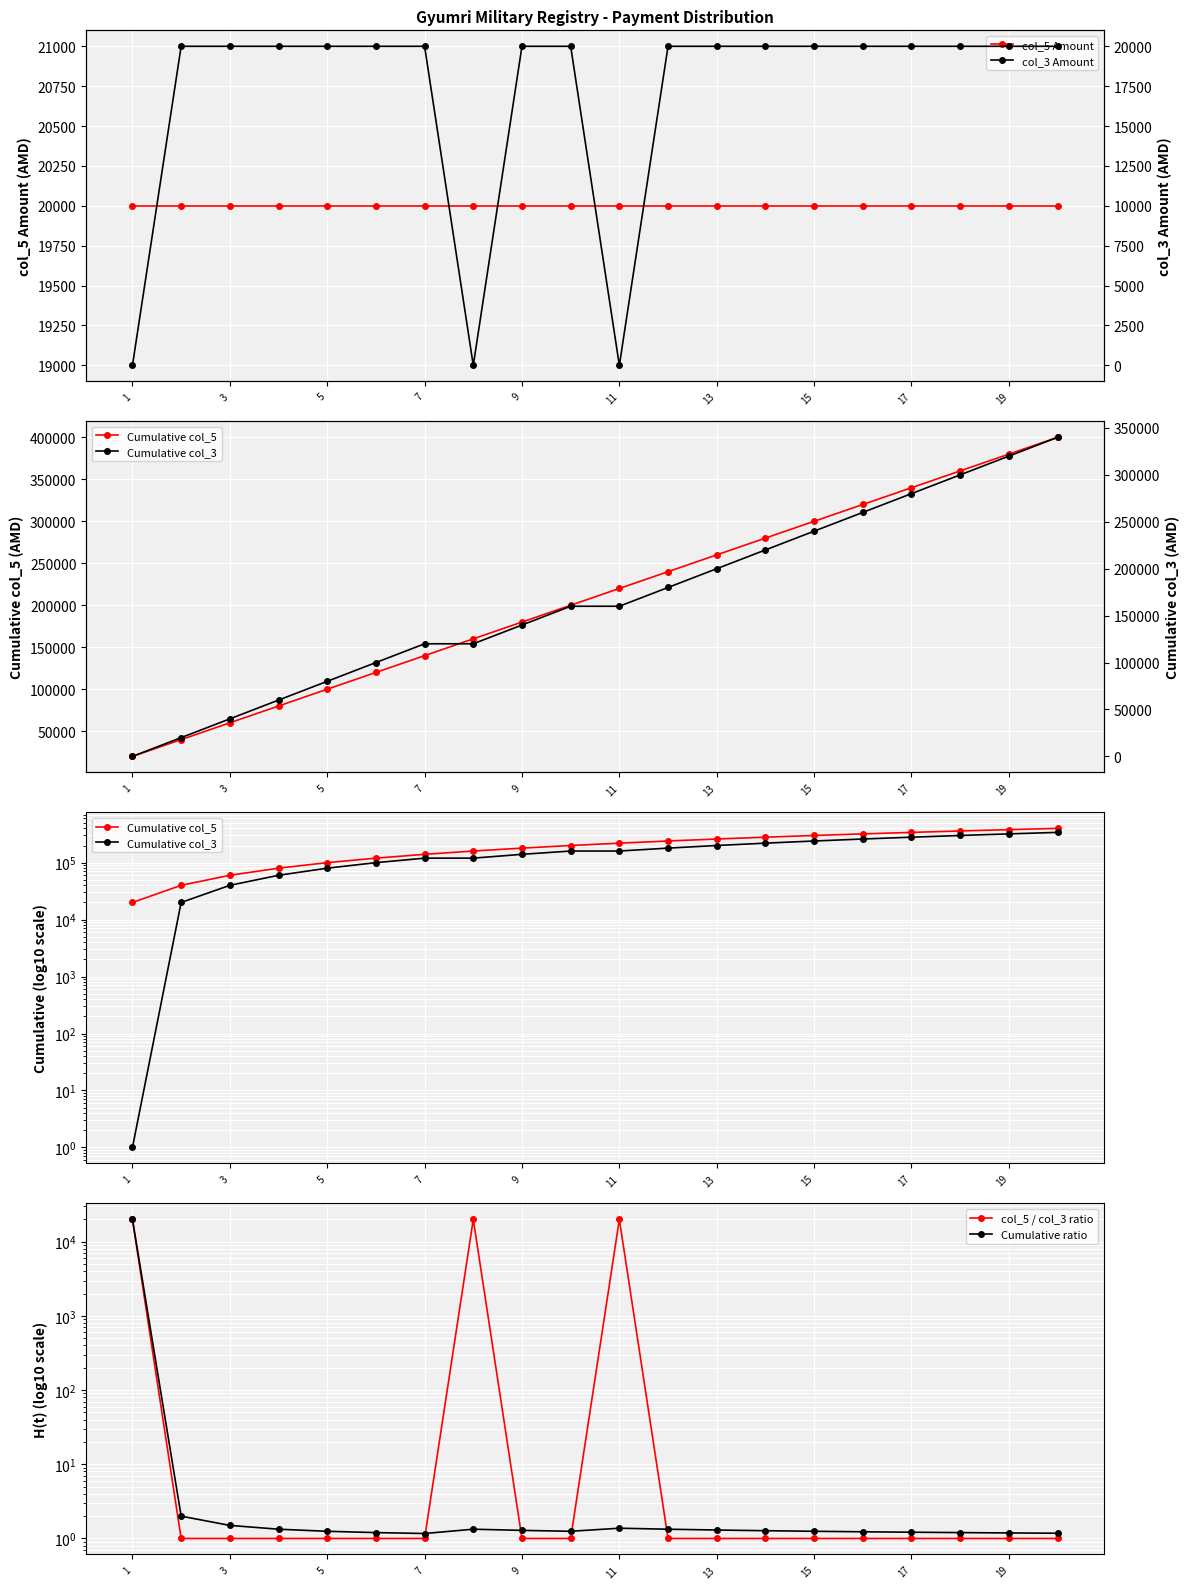

Which has a higher value, 17 or 1?

17